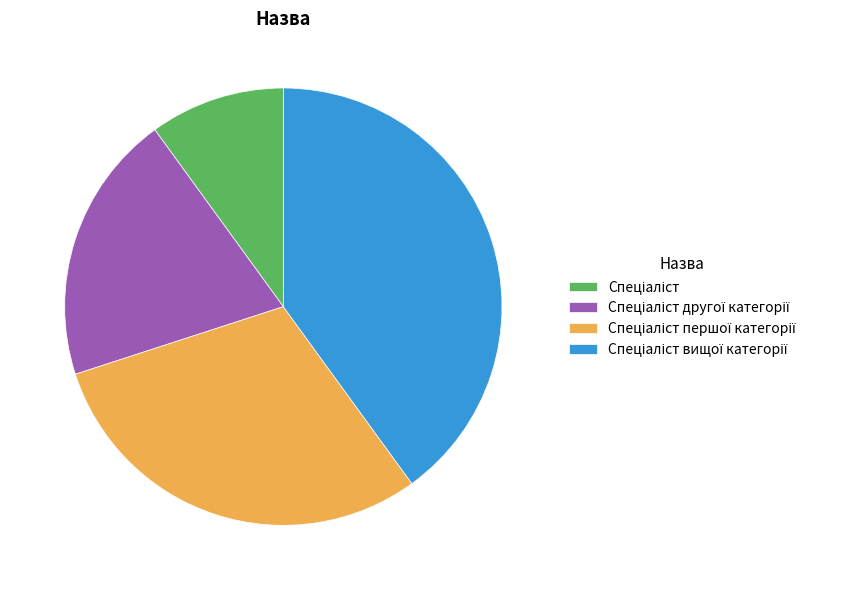

Is there any slice that represents more than half of the pie?

No